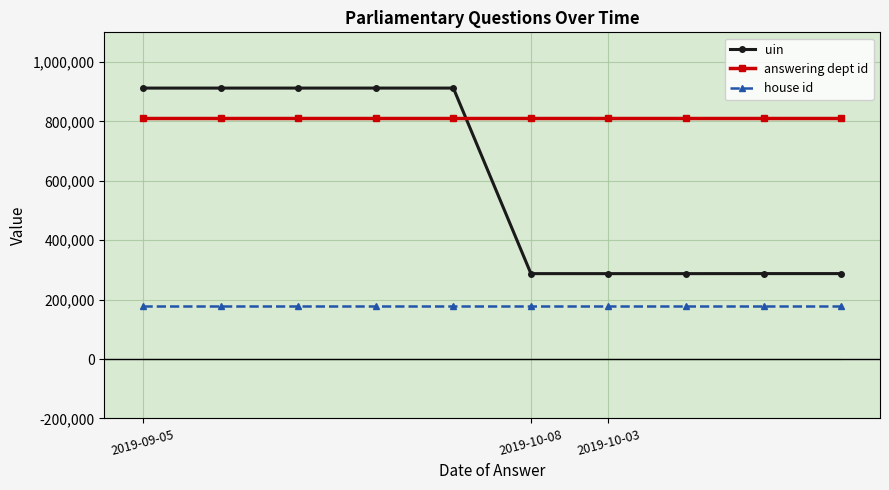

What is the difference between the highest and lowest values at 2019-09-05?

732288